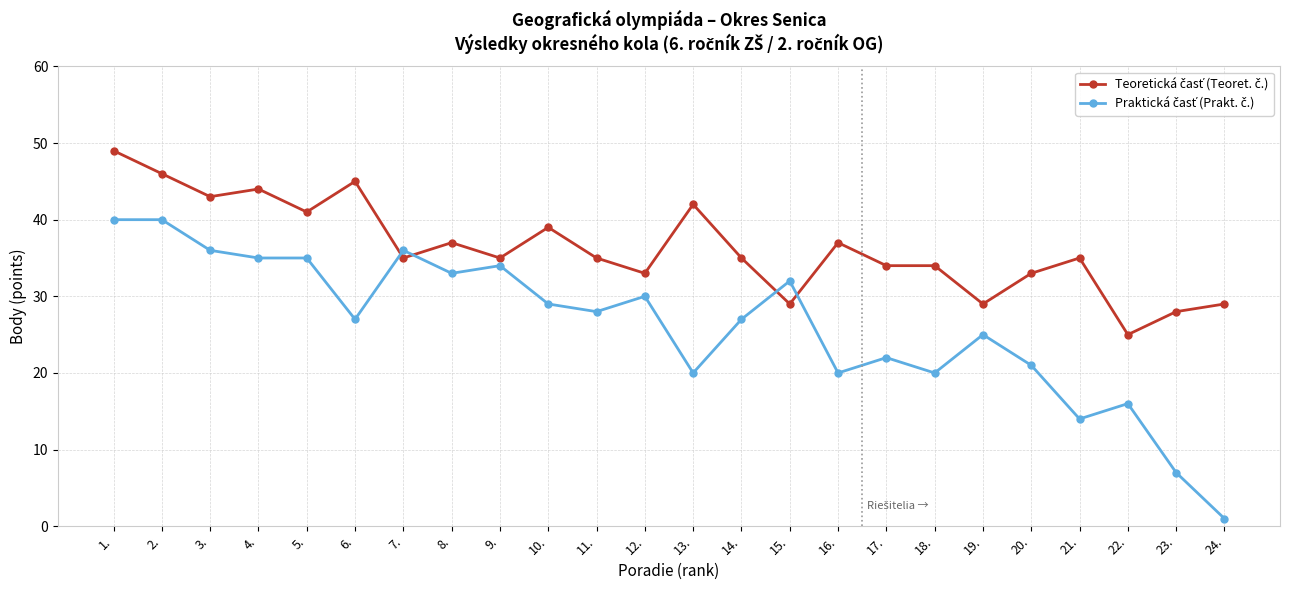

Is this an area chart (filled region under the line)?

No